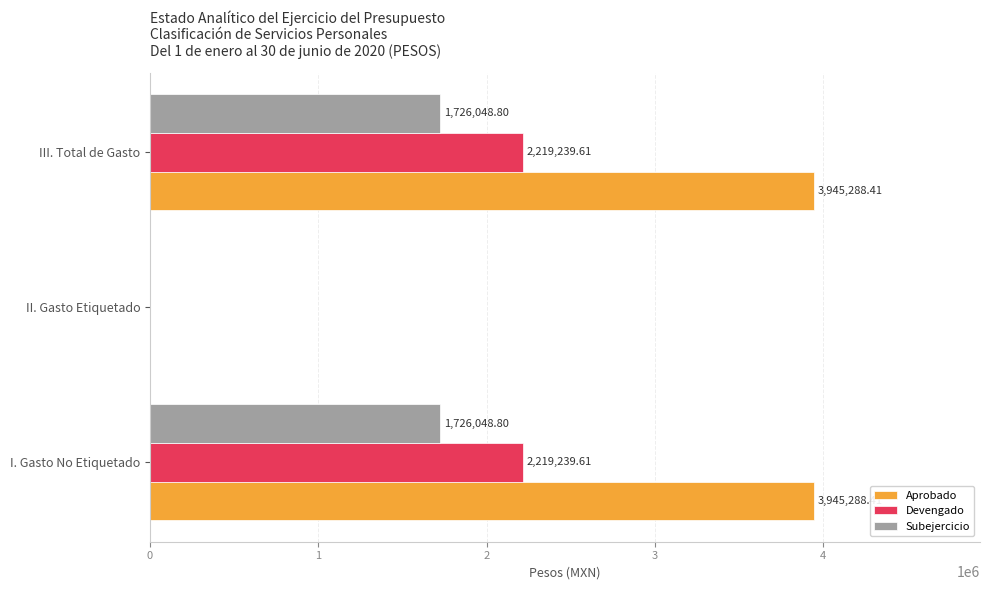

Between I. Gasto No Etiquetado and II. Gasto Etiquetado, which series saw the biggest shift?

Aprobado